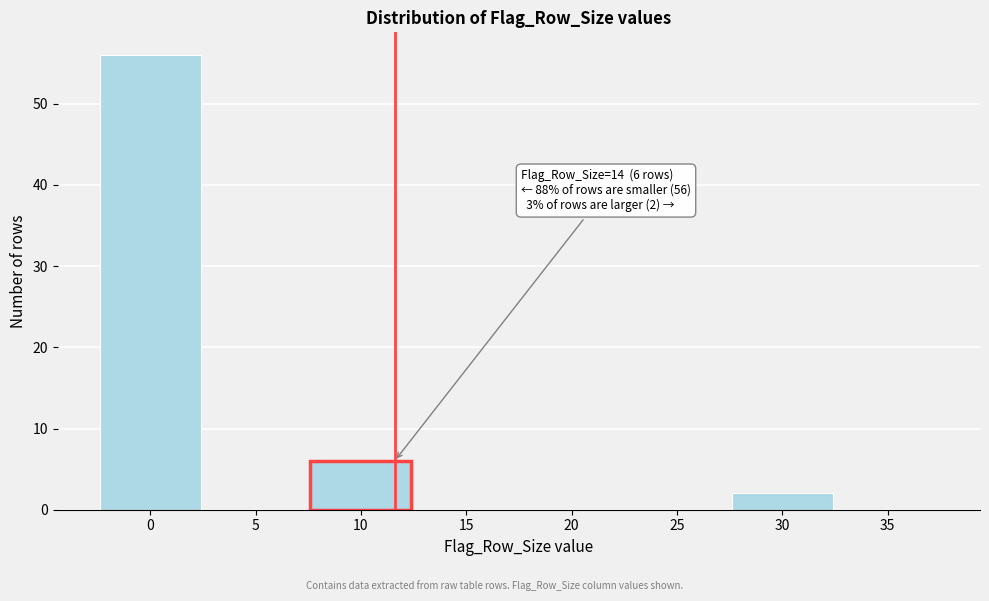

Reading left to right, what are all the values shown in this chart?

0=56	5=0	10=6	15=0	20=0	25=0	30=2	35=0